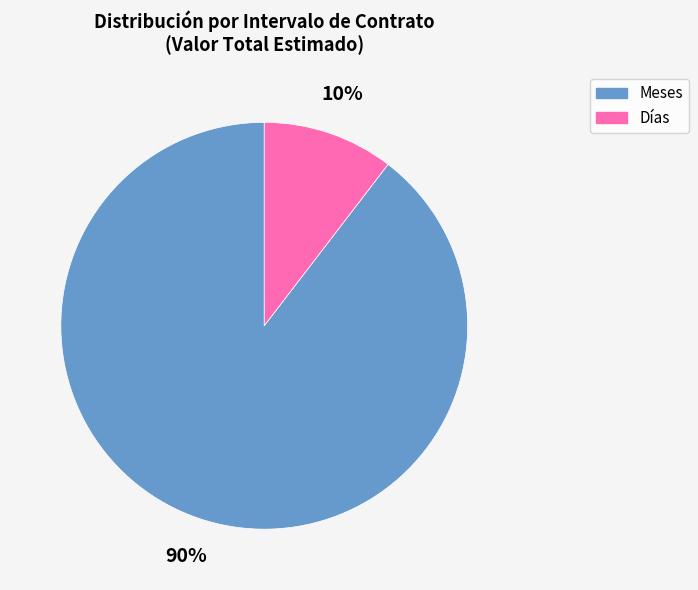

Rank the categories by value from highest to lowest.

Meses, Días